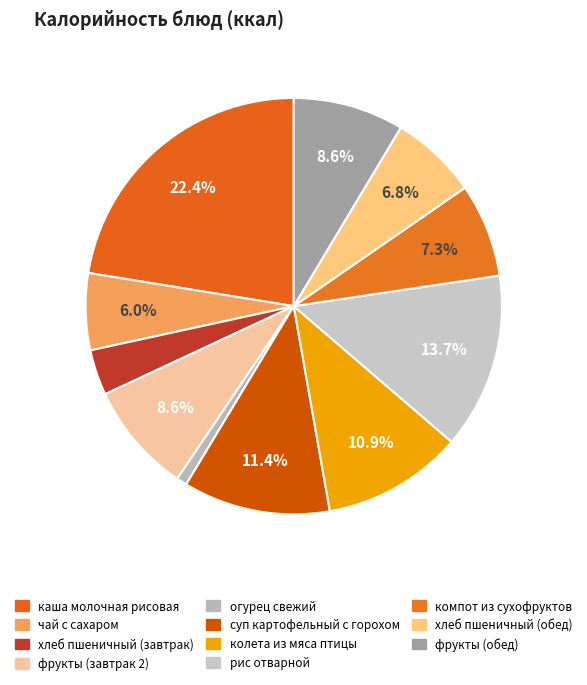

What is the total percentage of фрукты (завтрак 2) and суп картофельный с горохом?

20.0%